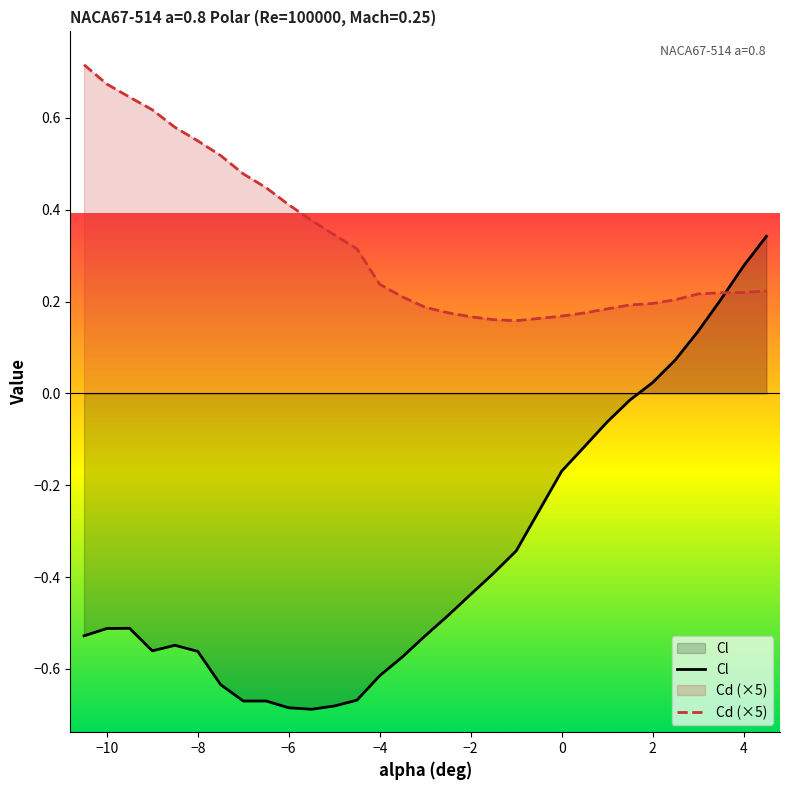

Count the number of data series in this chart.

2